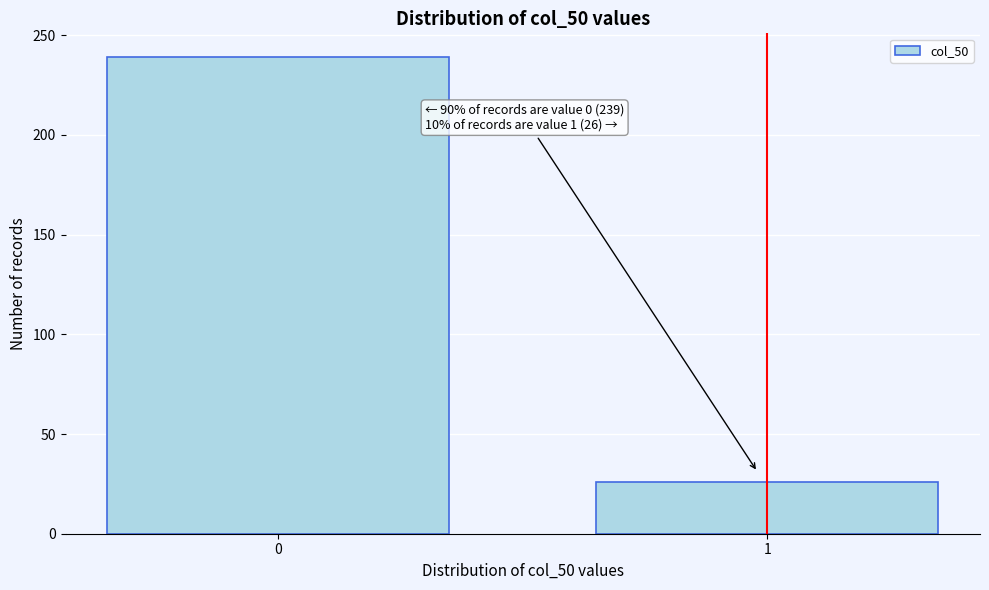

Reading left to right, transcribe all the data shown in this chart.

0=239	1=26